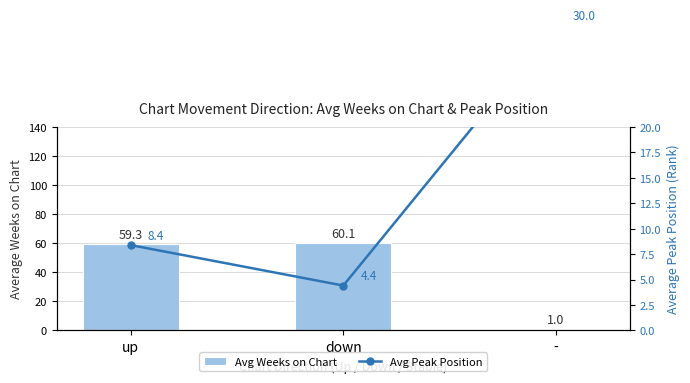

Which category has the lowest value in the Avg Peak Position series?

down